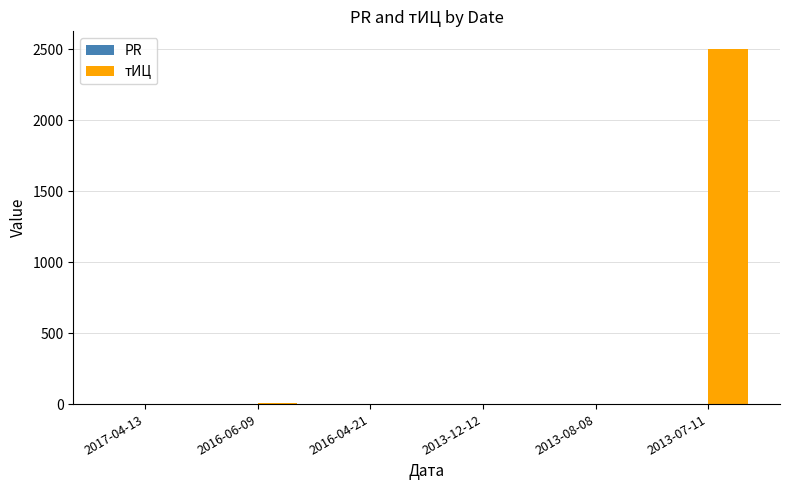

The value of тИЦ at 2016-04-21 is 0. True or false?

True